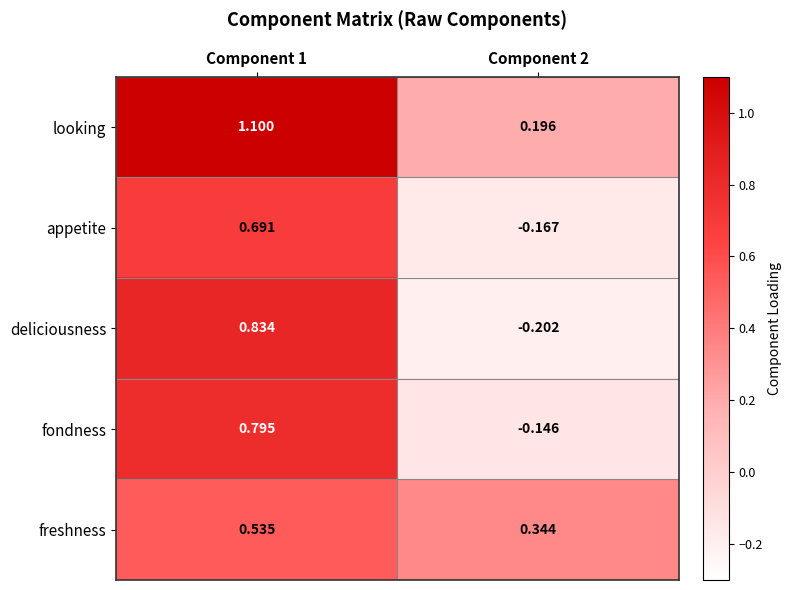

Which series has the largest range (max minus min)?

deliciousness